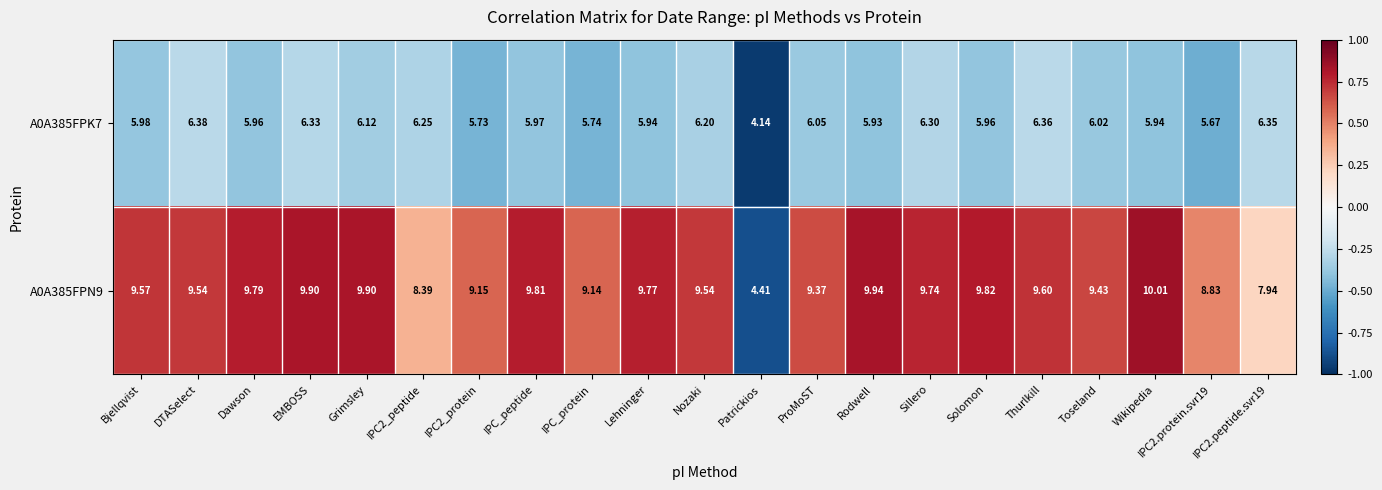

At which label does A0A385FPN9 reach its minimum?

Patrickios